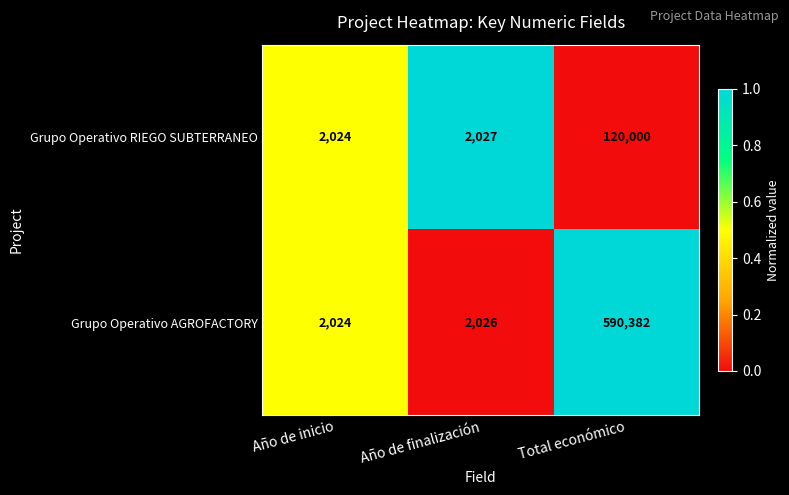

Rank the series by their average value, from lowest to highest.

Grupo Operativo RIEGO SUBTERRANEO, Grupo Operativo AGROFACTORY